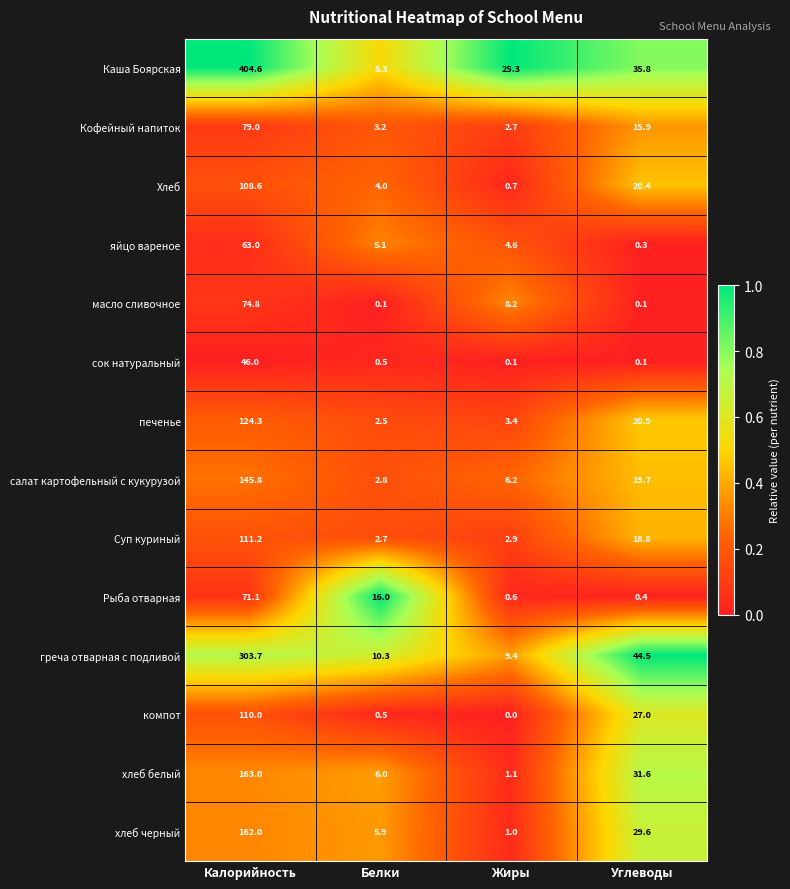

Which series has the widest spread of values?

Каша Боярская